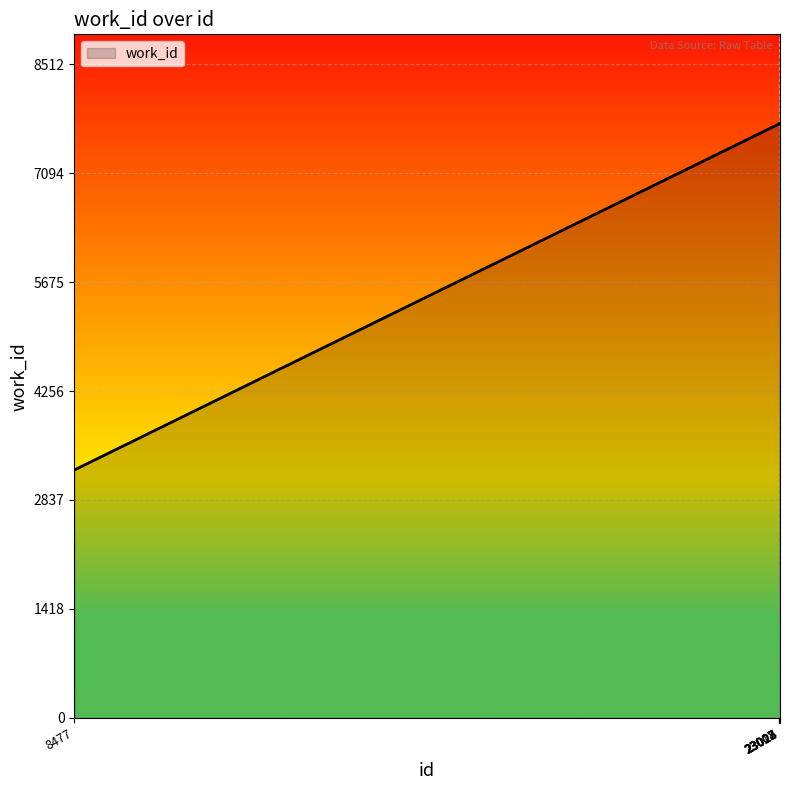

True or false: the data has more than 2 interior local peaks.

False